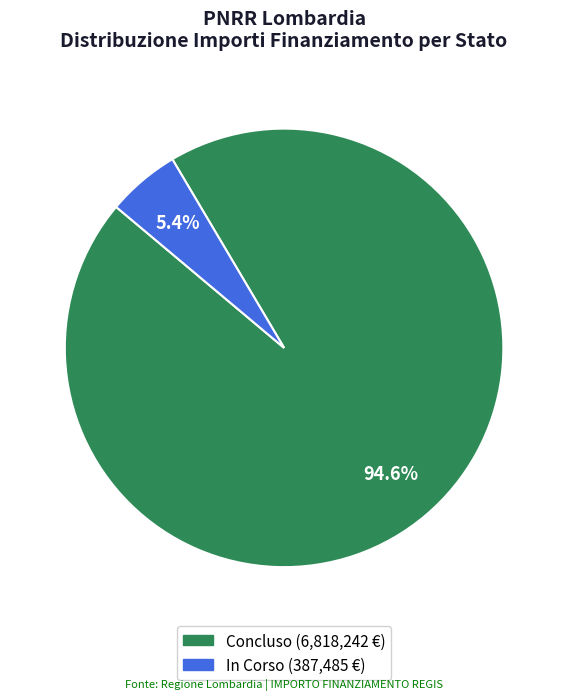

What is the smallest slice in the pie chart?

In Corso